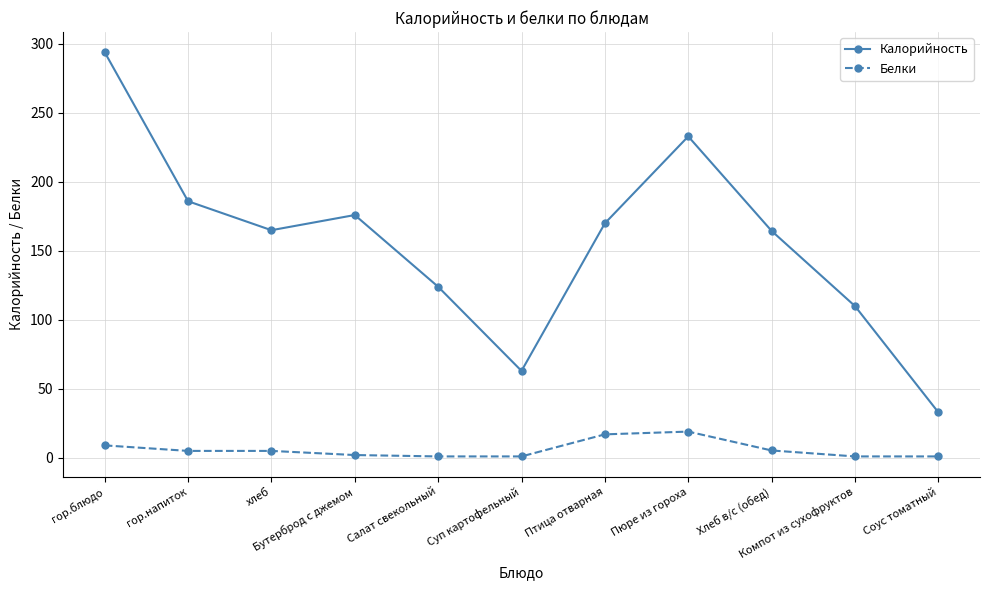

Which category has the highest value in the Калорийность series?

гор.блюдо